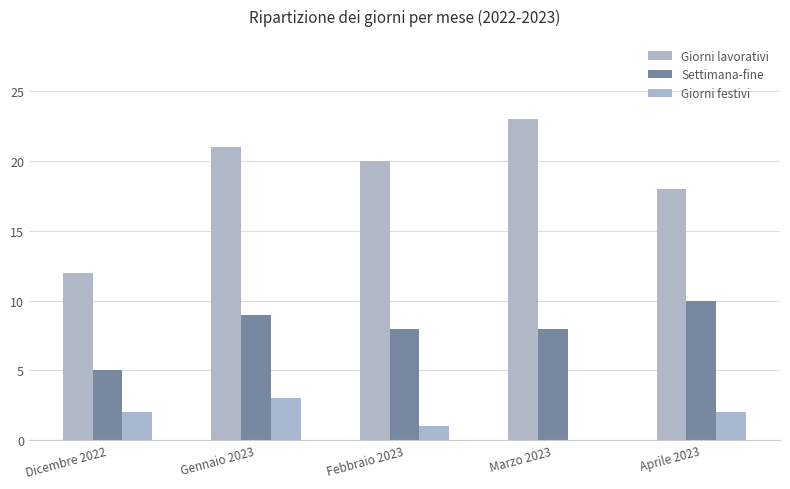

Reading right to left, extract all data points from this chart.

Giorni lavorativi: 18	23	20	21	12
Settimana-fine: 10	8	8	9	5
Giorni festivi: 2	0	1	3	2